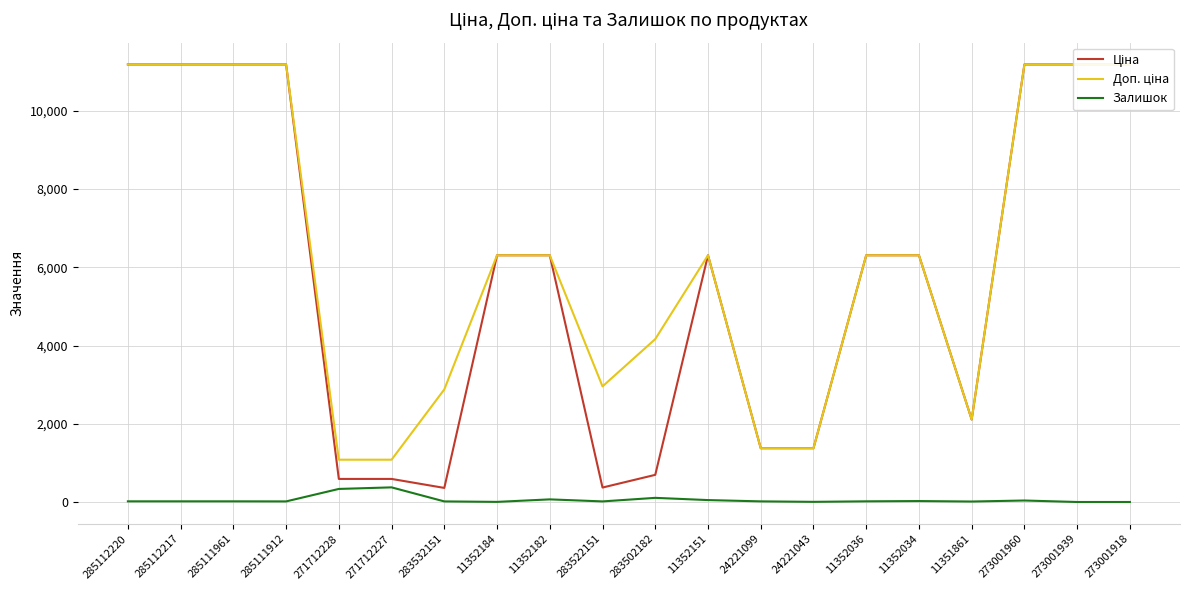

Reading left to right, what are all the values shown in this chart?

Ціна: 285112220=11188.2	285112217=11188.2	285111961=11188.2	285111912=11188.2	271712228=589.9	271712227=589.9	283532151=359.9	11352184=6308.8	11352182=6308.8	283522151=369.5	283502182=694.3	11352151=6308.8	24221099=1375.4	24221043=1375.4	11352036=6308.8	11352034=6308.8	11351861=2108.4	273001960=11188.2	273001939=11188.2	273001918=11188.2
Доп. ціна: 285112220=11188.2	285112217=11188.2	285111961=11188.2	285111912=11188.2	271712228=1081.7	271712227=1081.7	283532151=2878.8	11352184=6308.8	11352182=6308.8	283522151=2955.8	283502182=4165.6	11352151=6308.8	24221099=1375.0	24221043=1375.0	11352036=6308.8	11352034=6308.8	11351861=2108.0	273001960=11188.2	273001939=11188.2	273001918=11188.2
Залишок: 285112220=17.0	285112217=17.0	285111961=17.0	285111912=15.0	271712228=334.0	271712227=374.0	283532151=15.0	11352184=3.0	11352182=67.0	283522151=15.0	283502182=106.0	11352151=49.0	24221099=16.0	24221043=4.0	11352036=17.0	11352034=24.0	11351861=12.0	273001960=38.0	273001939=0.0	273001918=0.0